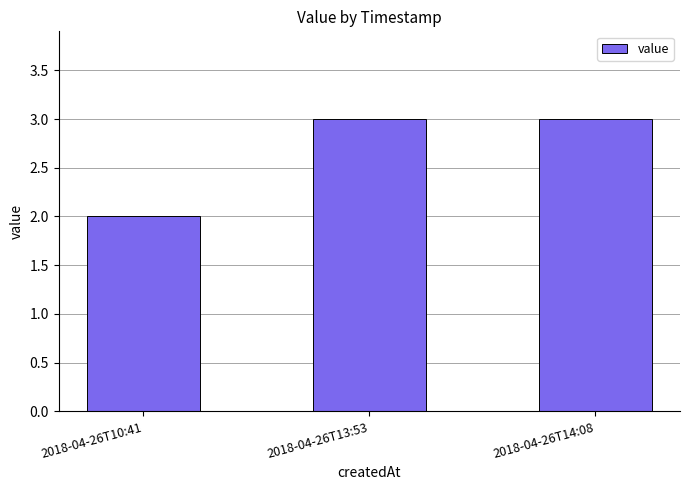

What position from the left is 2018-04-26T13:53?

2